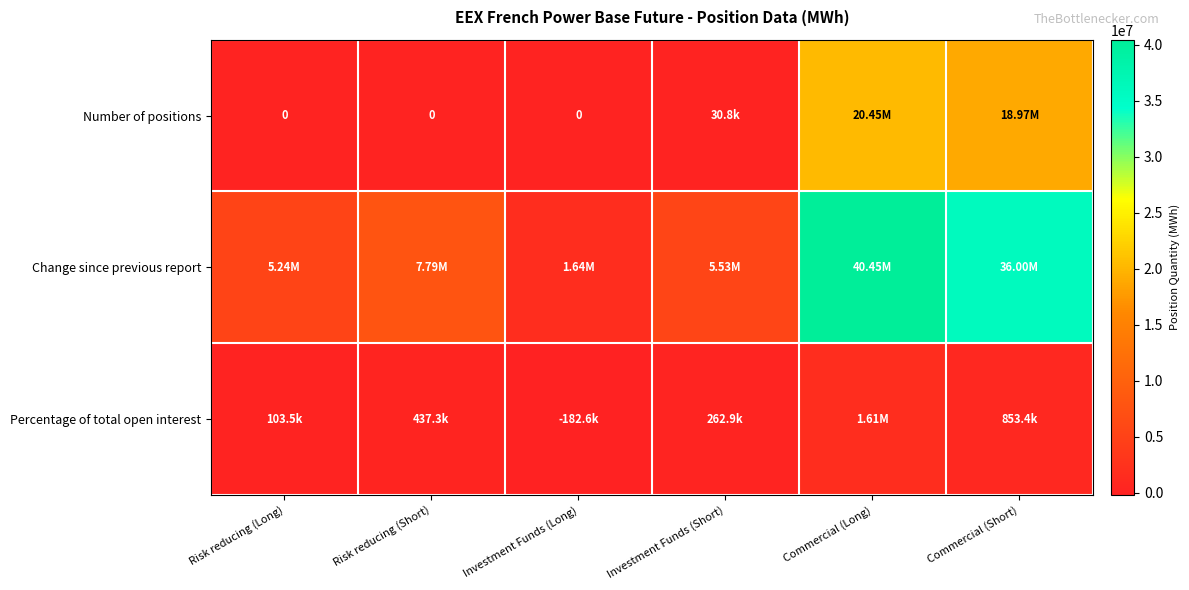

Where is Change since previous report nearest to the value 21046242?

Risk reducing (Short)